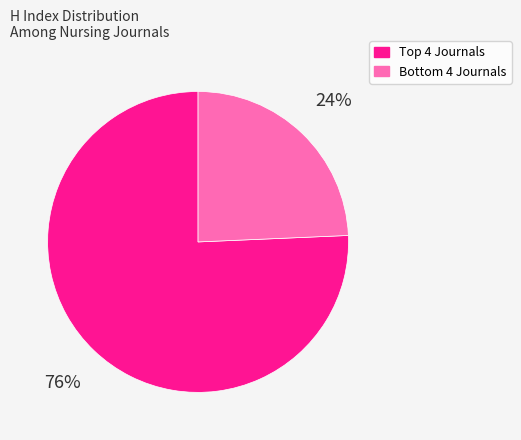

Is there any slice that represents more than half of the pie?

Yes